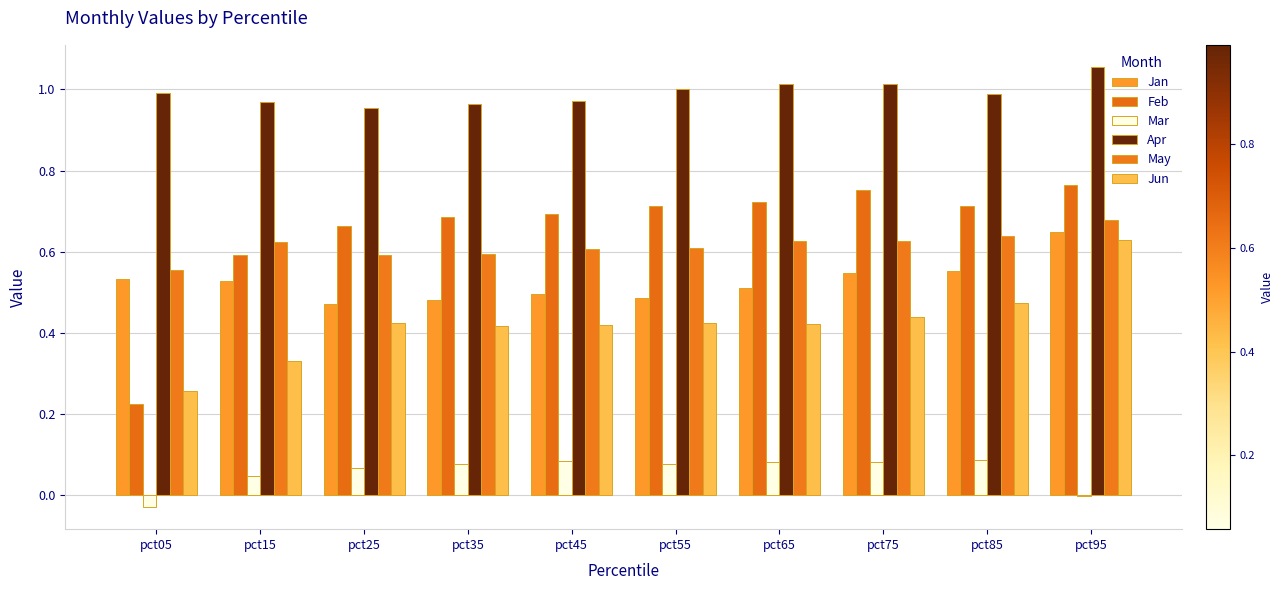

At which category does the chart reach its minimum across all series?

pct05